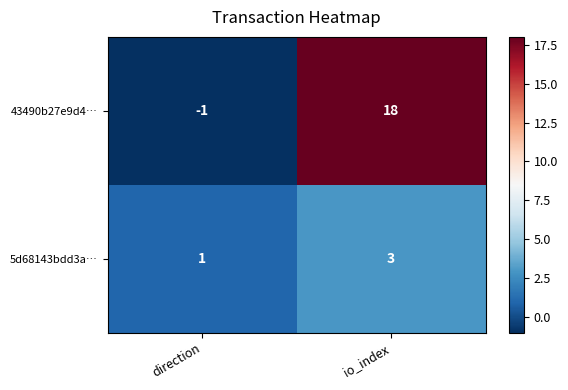

Where is 43490b27e9d4… nearest to the value 8?

direction